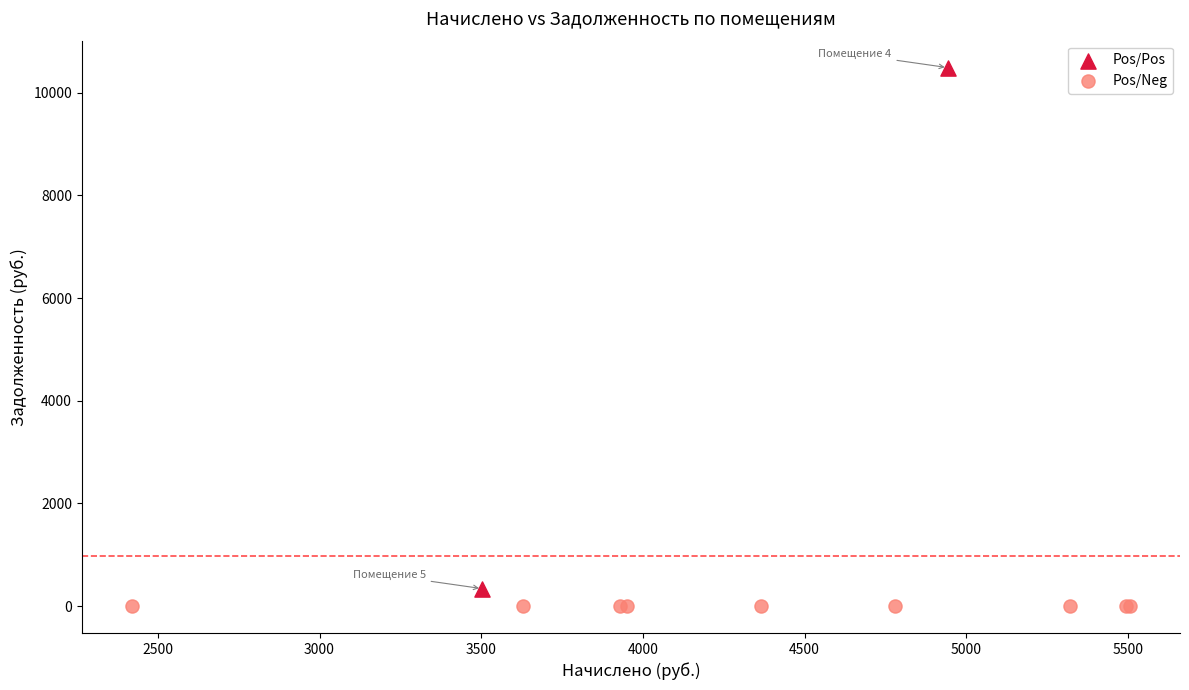

What are all the series names shown in the legend?

Pos/Pos, Pos/Neg